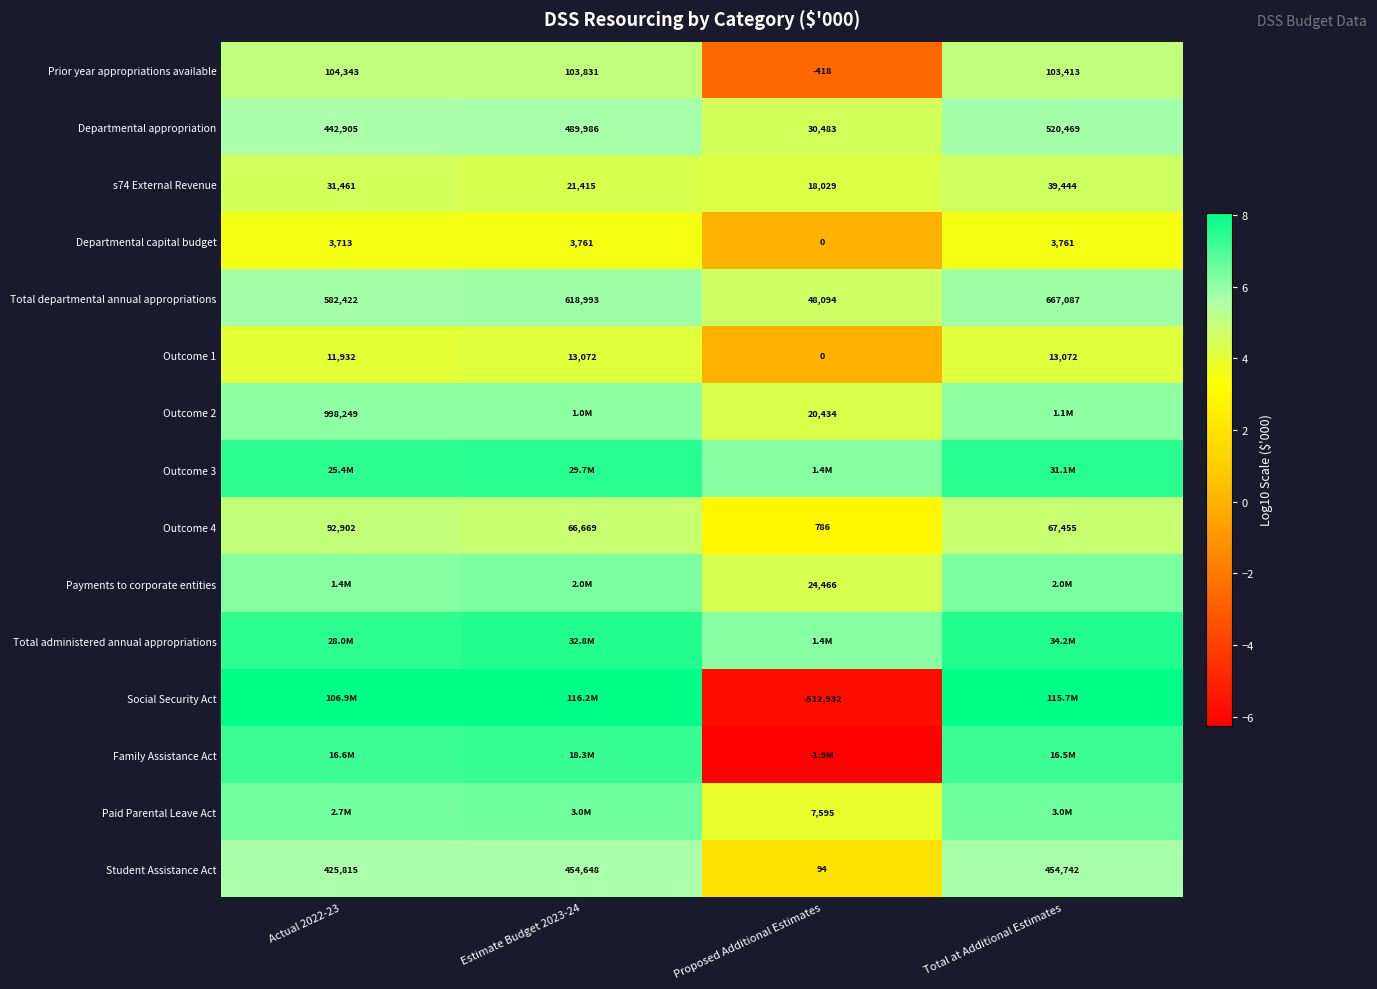

Is the value of Outcome 2 at Actual 2022-23 greater than the value of Outcome 1 at Actual 2022-23?

Yes